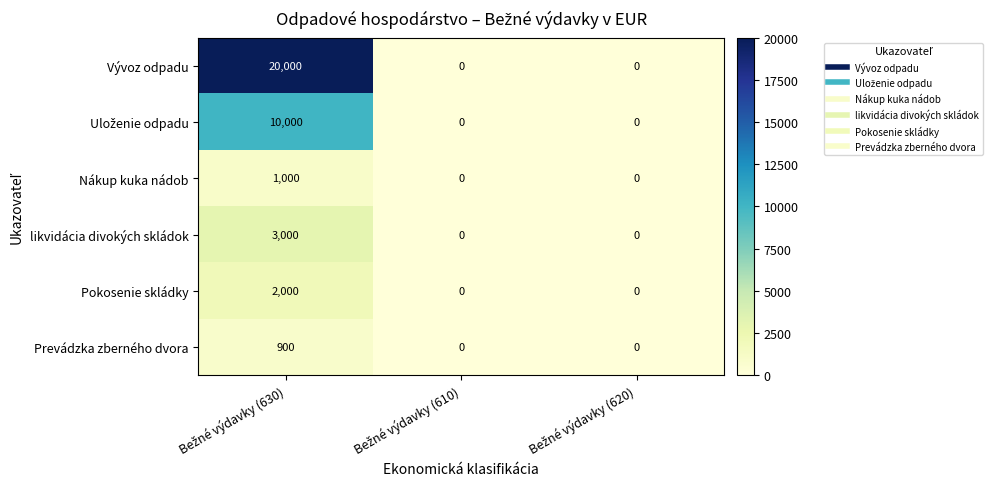

Count the Pokosenie skládky values in the range 0 to 2000.

3